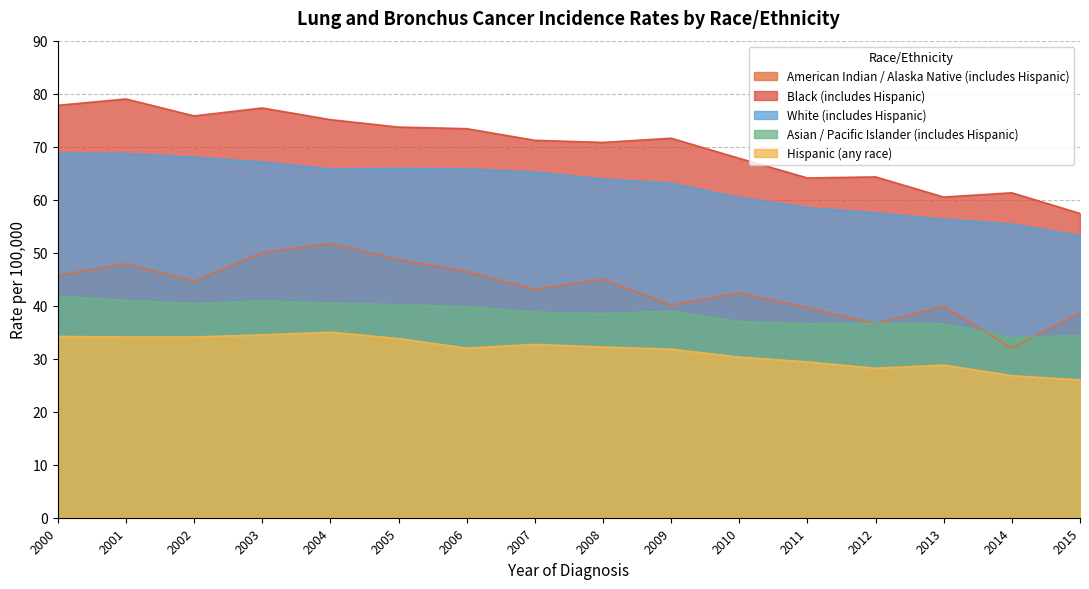

Between 2006 and 2009, which series saw the biggest shift?

American Indian / Alaska Native (includes Hispanic)